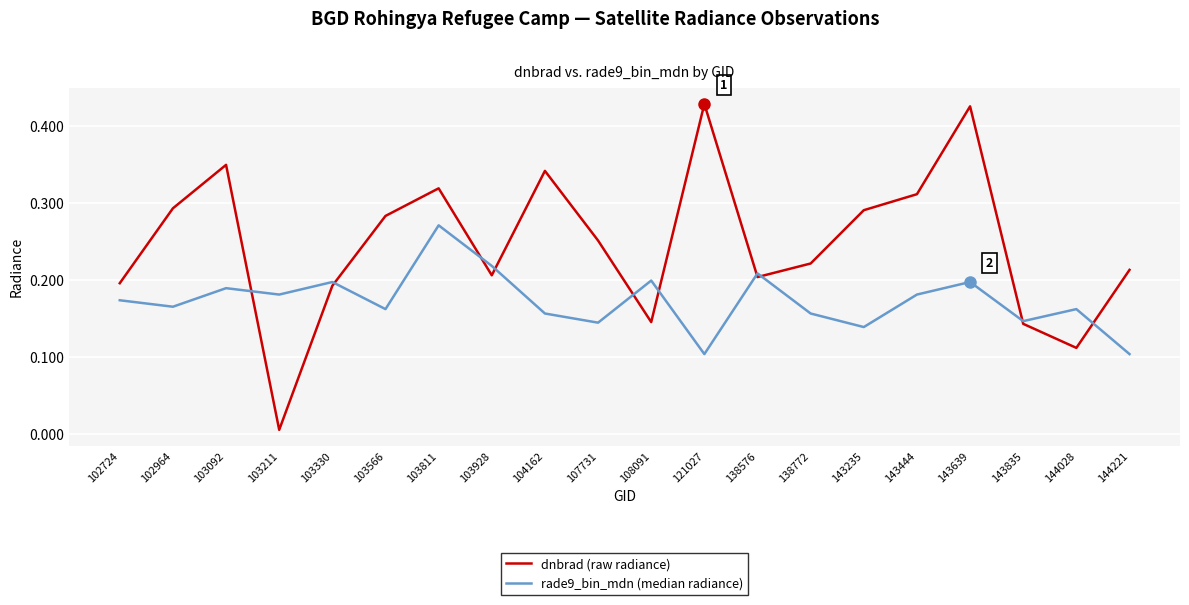

Where is dnbrad (raw radiance) nearest to the value 0?

103211